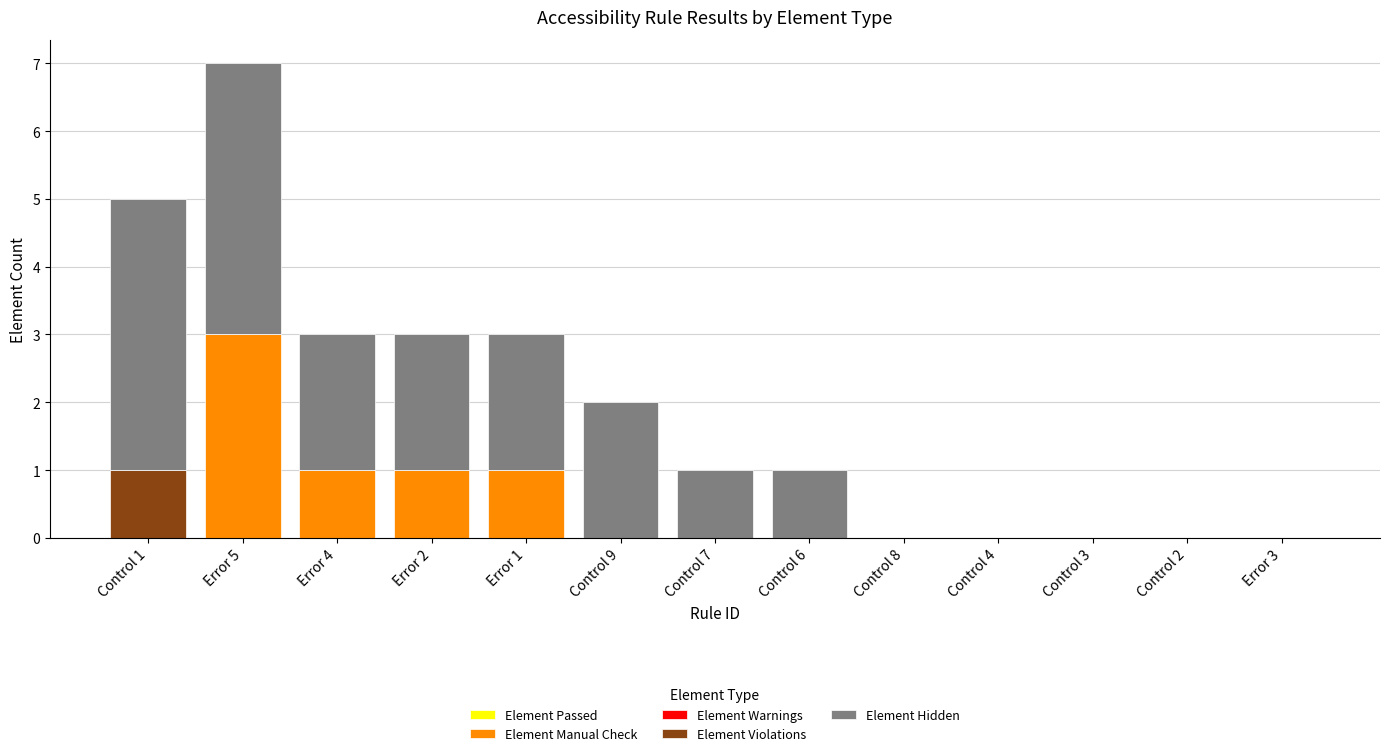

What is the sum of all Element Manual Check values?

6